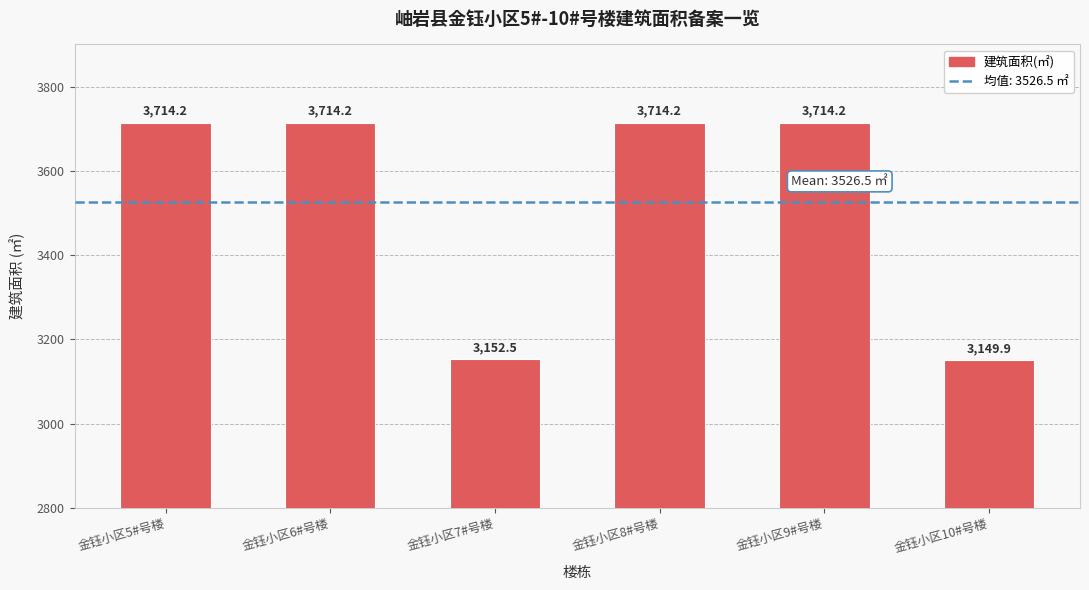

At which category does the chart reach its minimum across all series?

金钰小区10#号楼